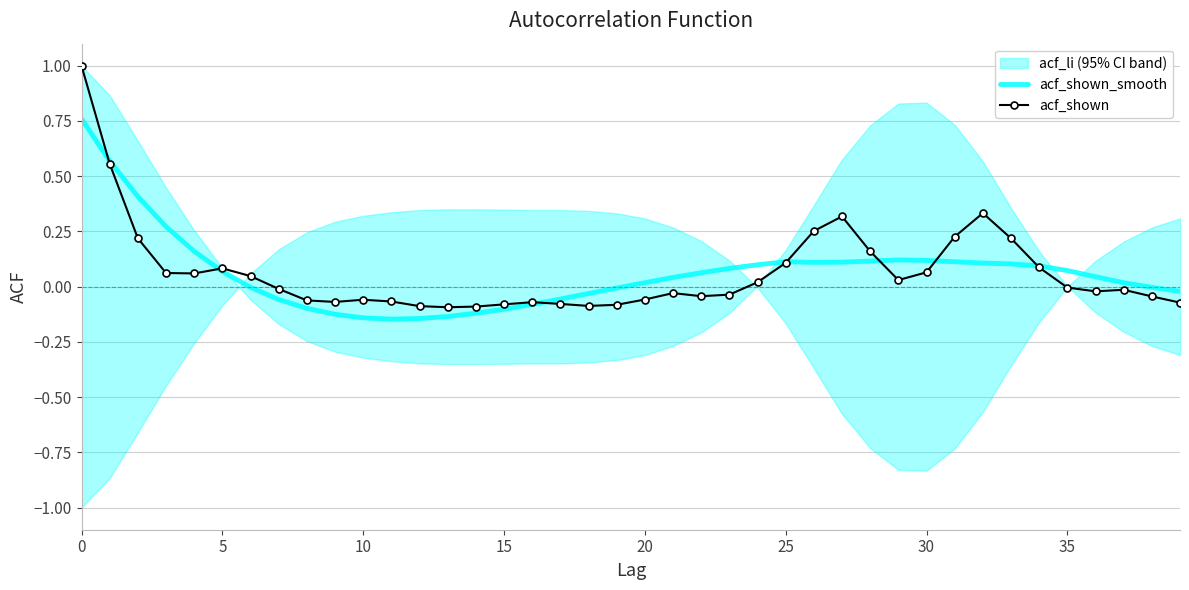

What is the average value of the acf_shown series?

0.1